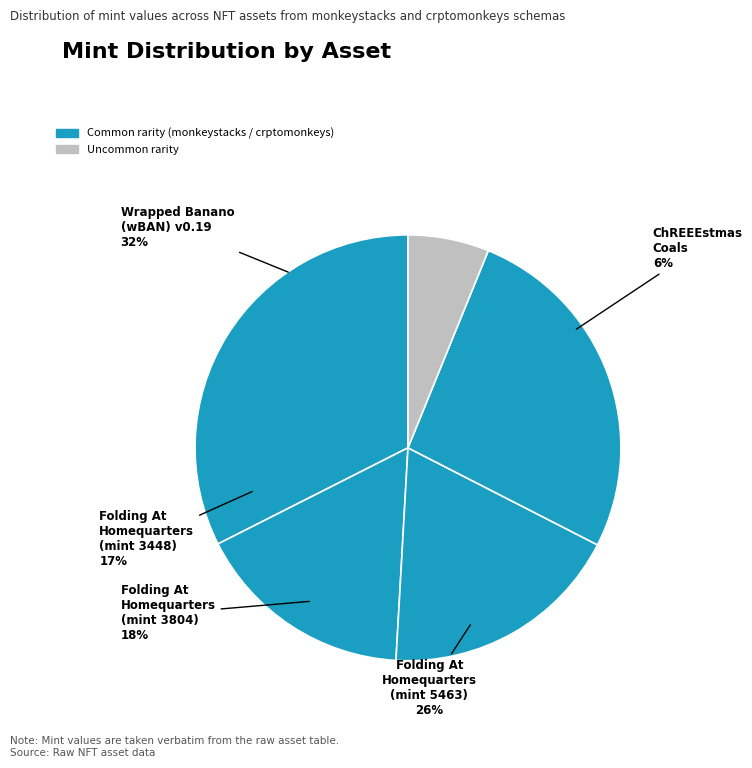

What is the ratio of the value at Wrapped Banano (wBAN) v0.19 to the value at Folding At Homequarters (3448)?

1.9